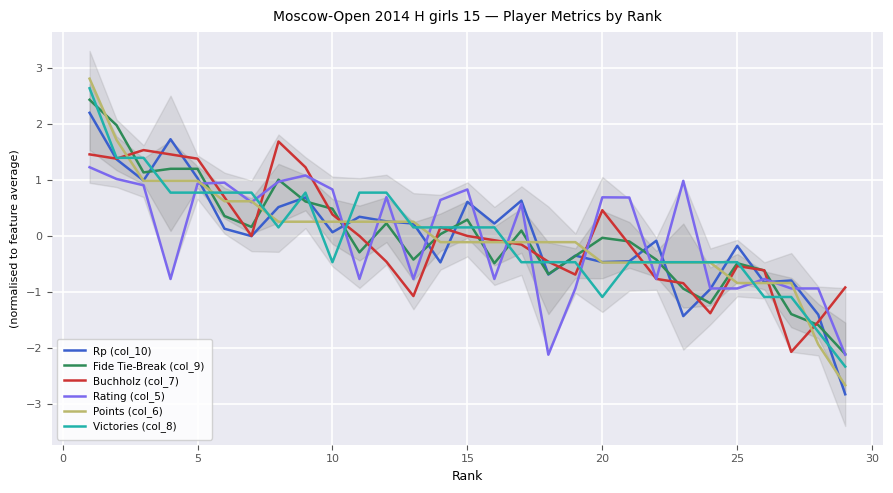

True or false: Victories (col_8) and Fide Tie-Break (col_9) intersect in this chart.

True